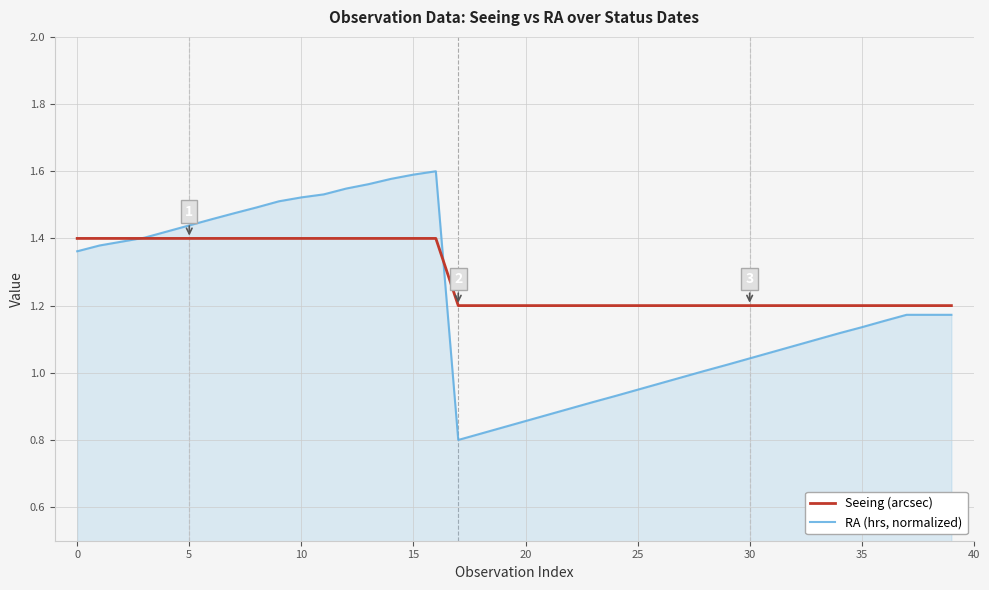

Which series has the widest spread of values?

RA (hrs, normalized)